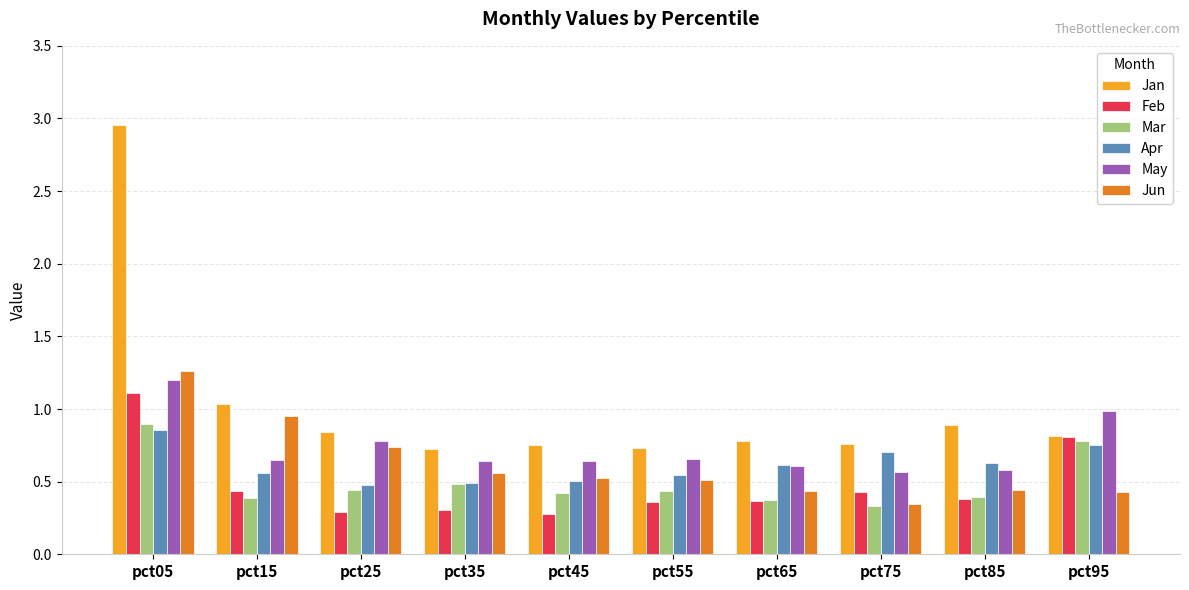

The value of May at pct15 is 0.4. True or false?

False